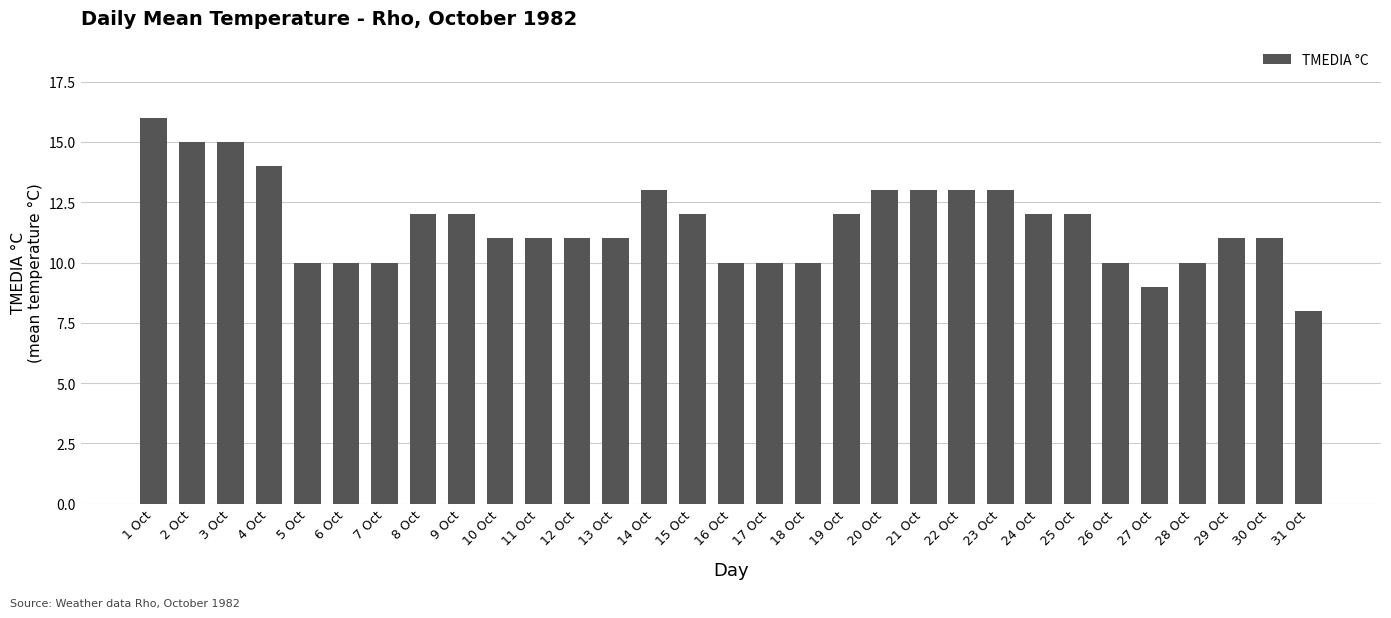

What value does the data have at 6 Oct?

10